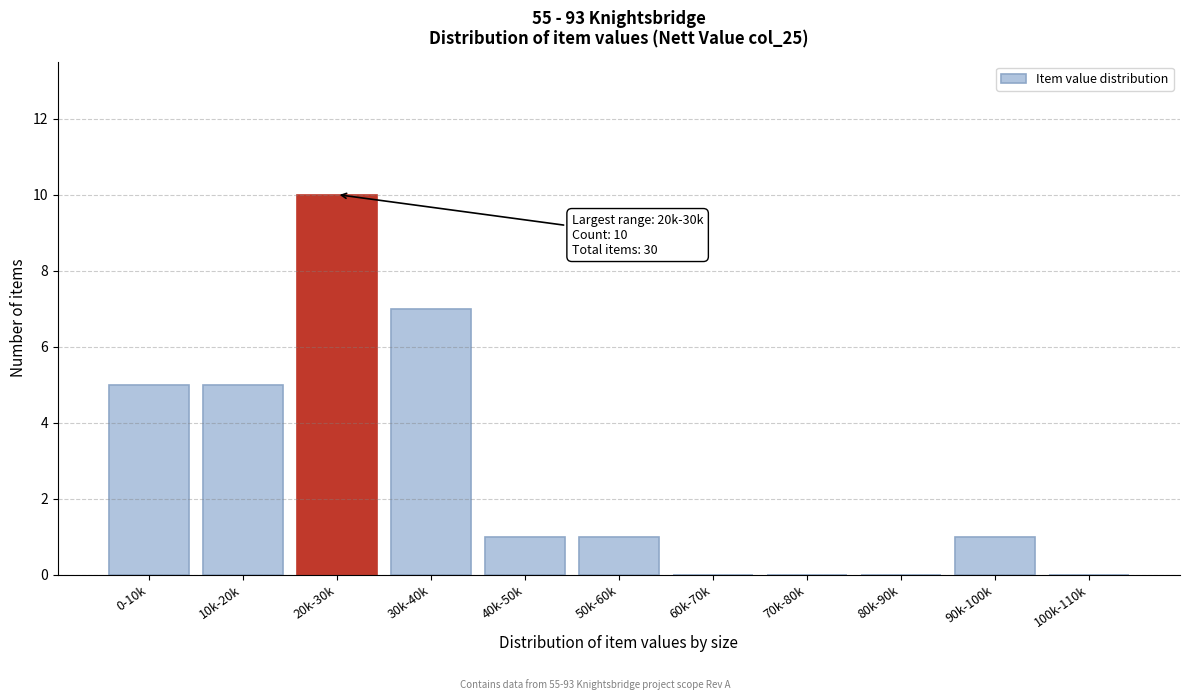

Reading right to left, list all the values displayed in this chart.

100k-110k=0	90k-100k=1	80k-90k=0	70k-80k=0	60k-70k=0	50k-60k=1	40k-50k=1	30k-40k=7	20k-30k=10	10k-20k=5	0-10k=5